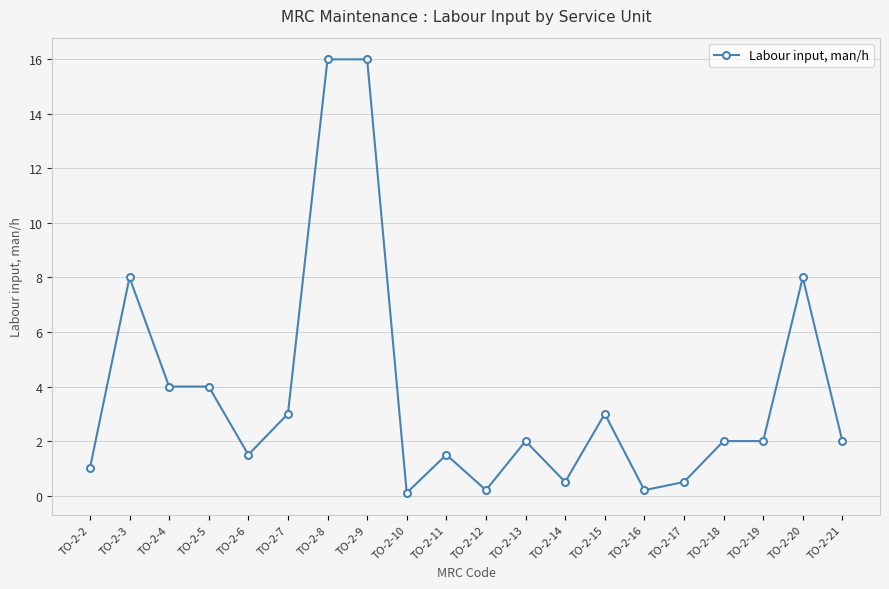

What is the difference between the maximum and minimum values?

15.9